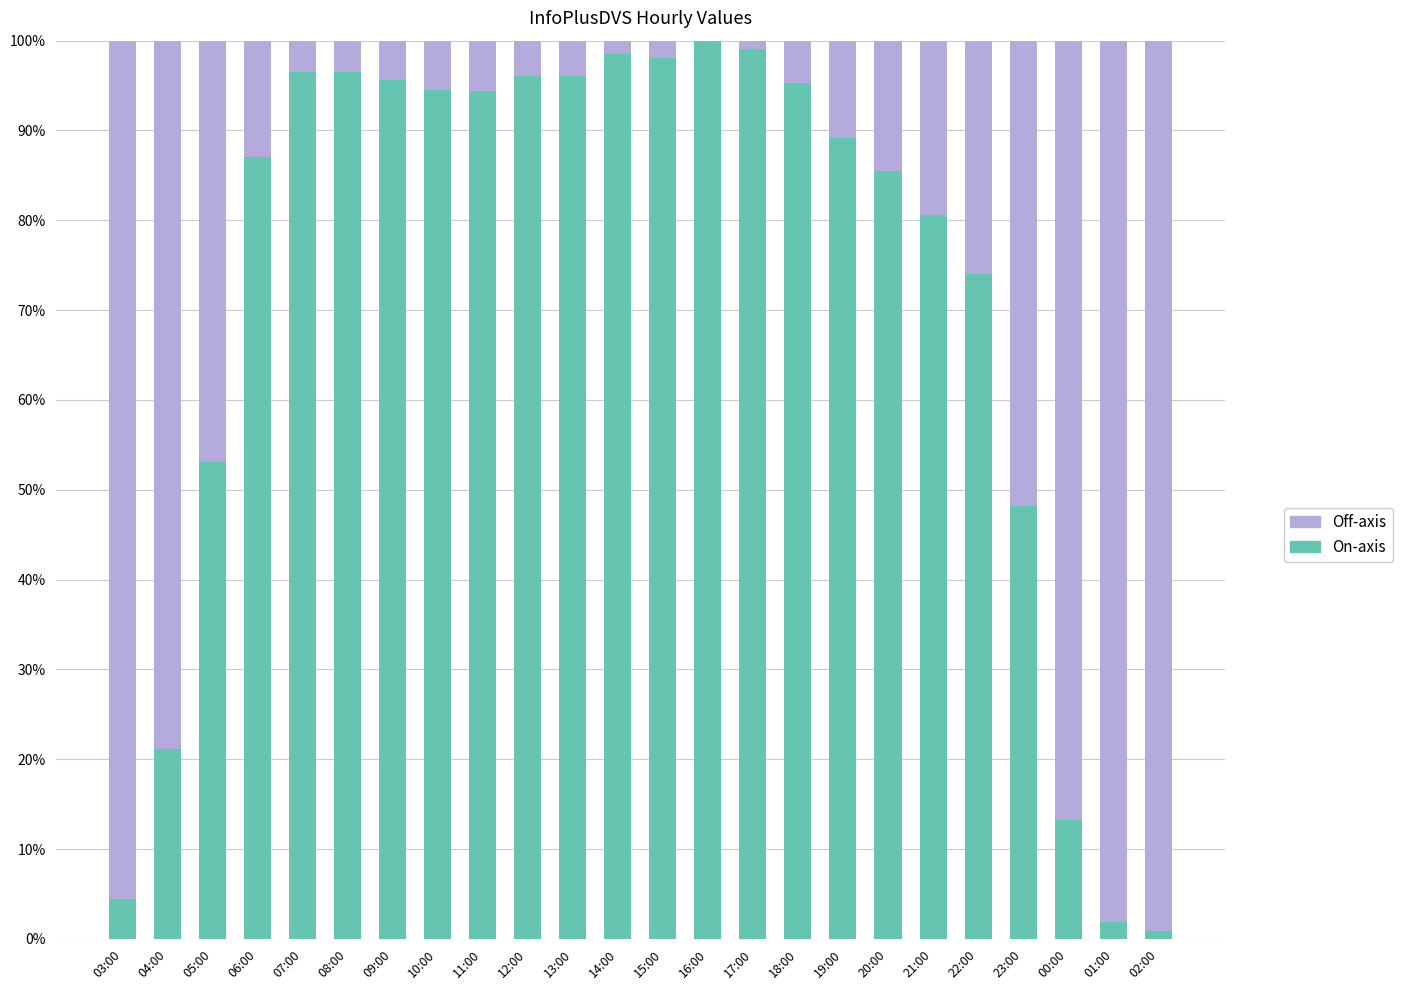

Are the bars grouped side by side (vs. stacked)?

No